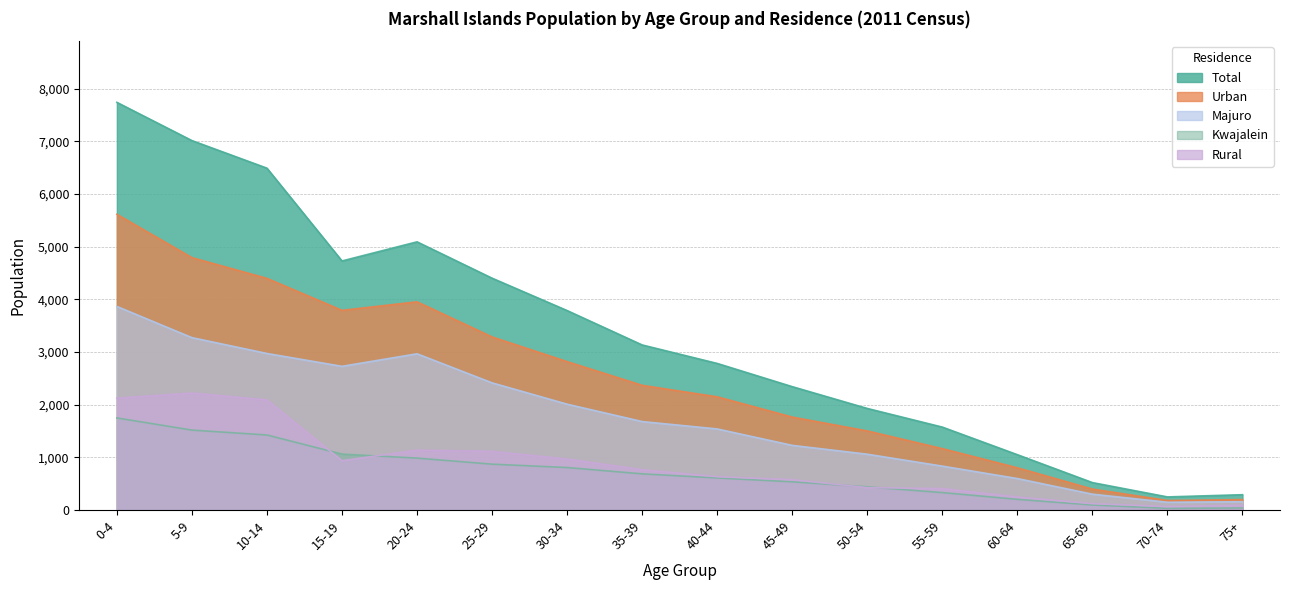

Reading left to right, list all the values displayed in this chart.

Total: 7743	7017	6493	4731	5094	4404	3789	3136	2785	2344	1930	1576	1052	522	250	292
Urban: 5617	4794	4400	3793	3955	3288	2819	2369	2151	1766	1503	1167	803	399	182	199
Majuro: 3867	3275	2974	2730	2968	2416	2011	1681	1541	1229	1061	835	599	302	149	159
Kwajalein: 1750	1519	1426	1063	987	872	808	688	610	537	442	332	204	97	33	40
Rural: 2126	2223	2093	938	1139	1116	970	767	634	578	427	409	249	123	68	93